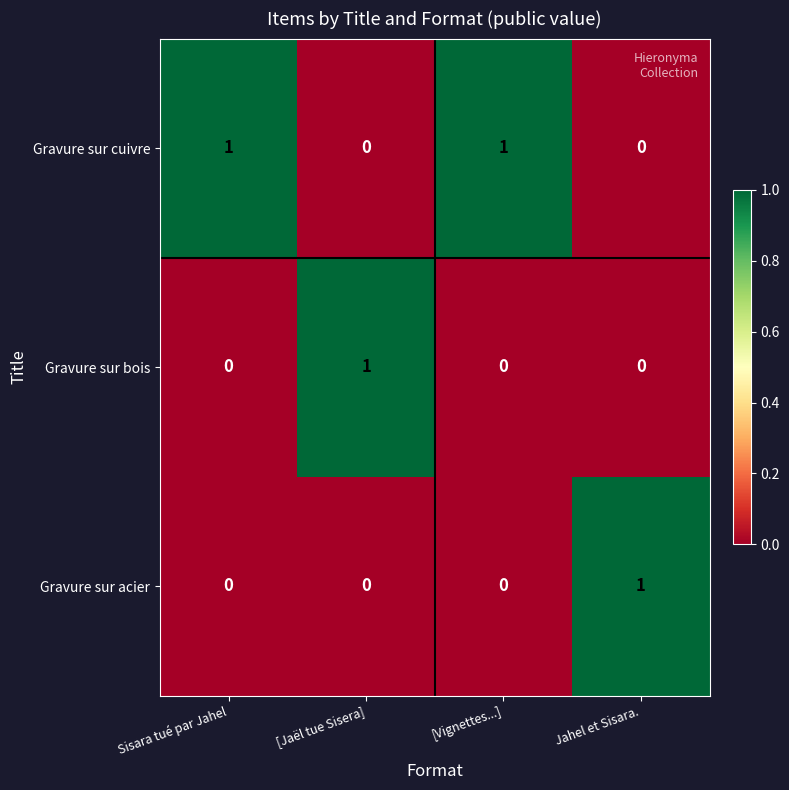

At how many categories does at least one series exceed 0?

4